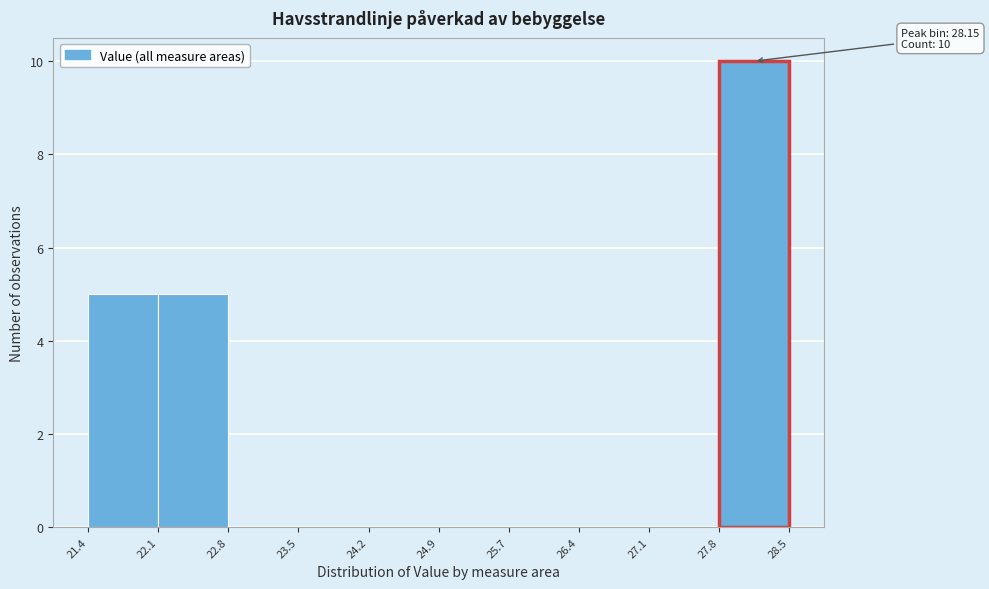

Which range on the x-axis has the tallest bar?

27.8 to 28.5